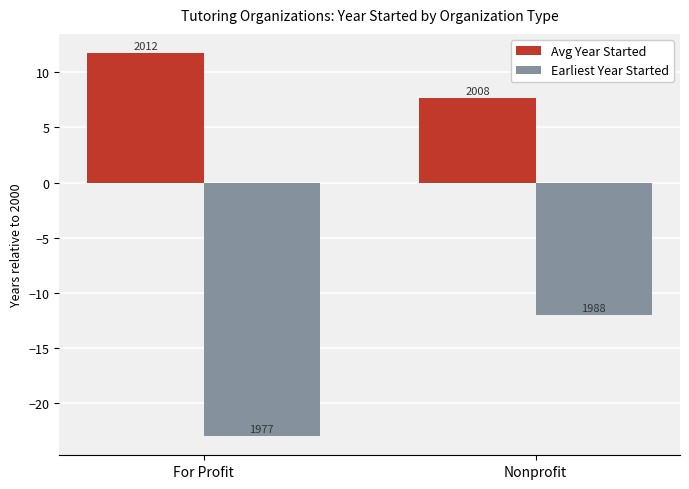

At which category is the sum across all series the highest?

Nonprofit